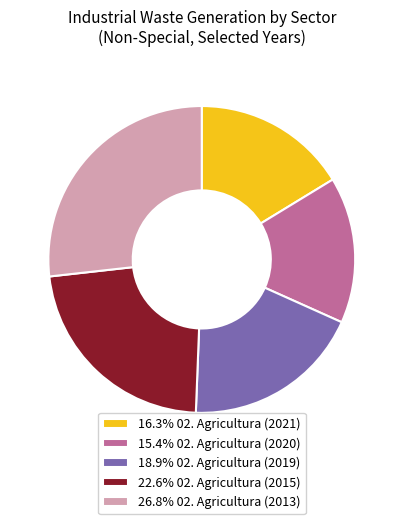

Does any single category account for the majority?

No